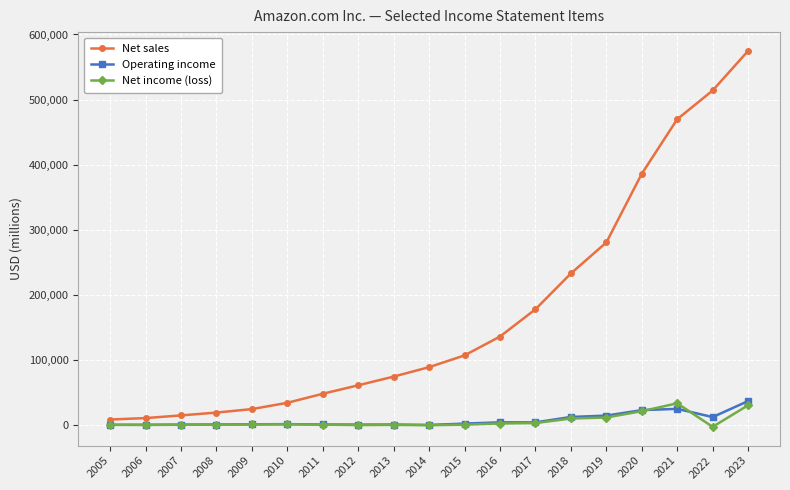

What is the difference between the highest and lowest values at 2016?

133616